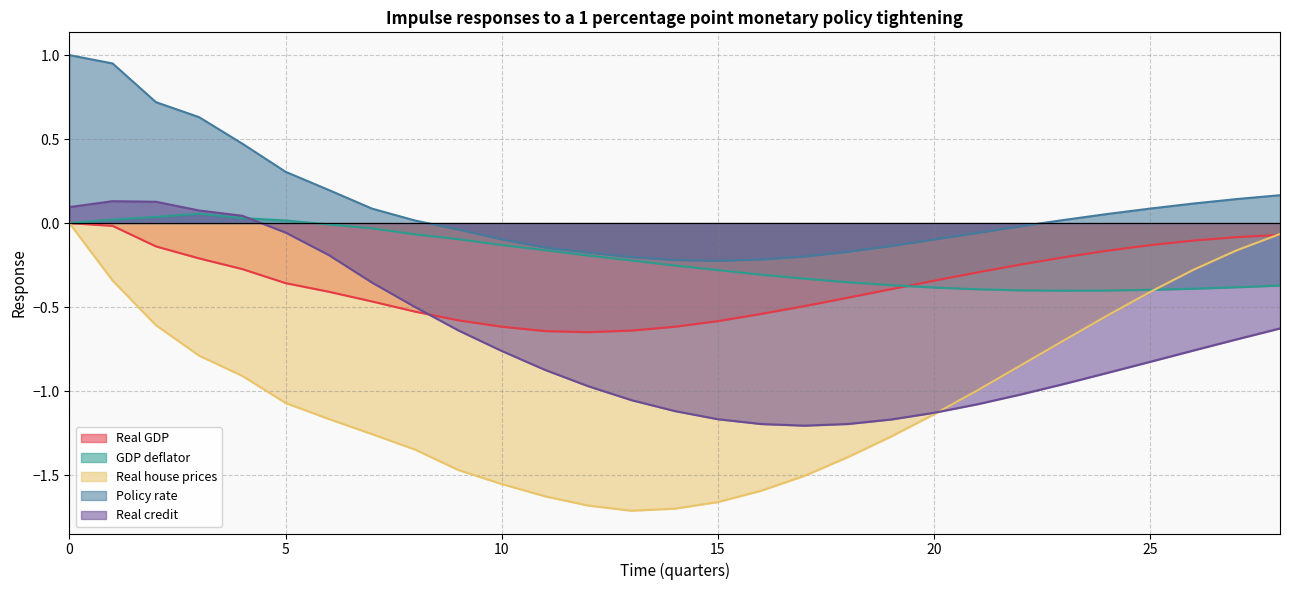

Is it true that Real house prices equals -1.7 at 20?

False